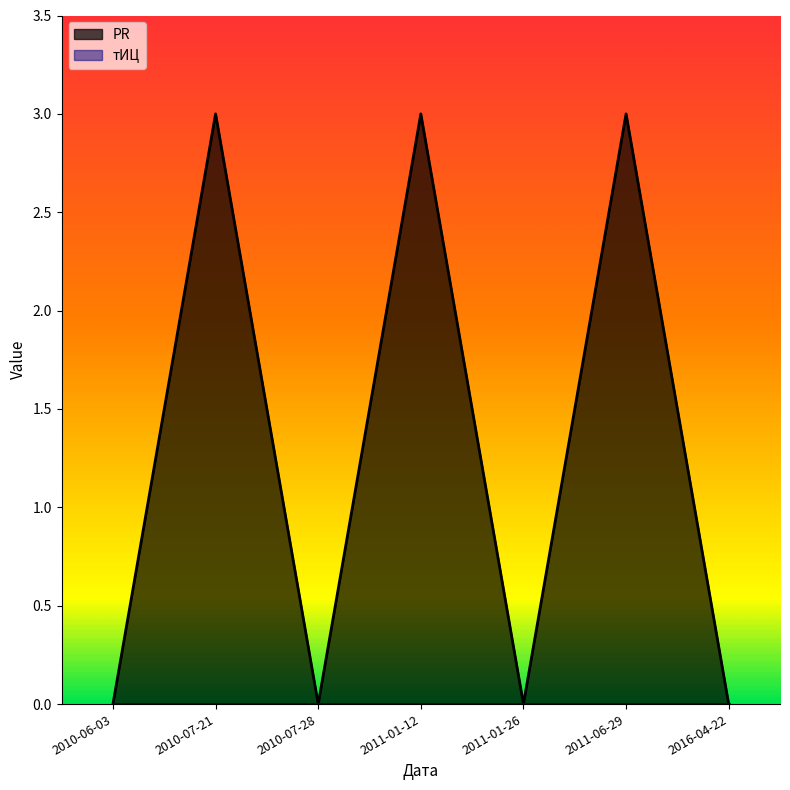

How many values are above zero?

3